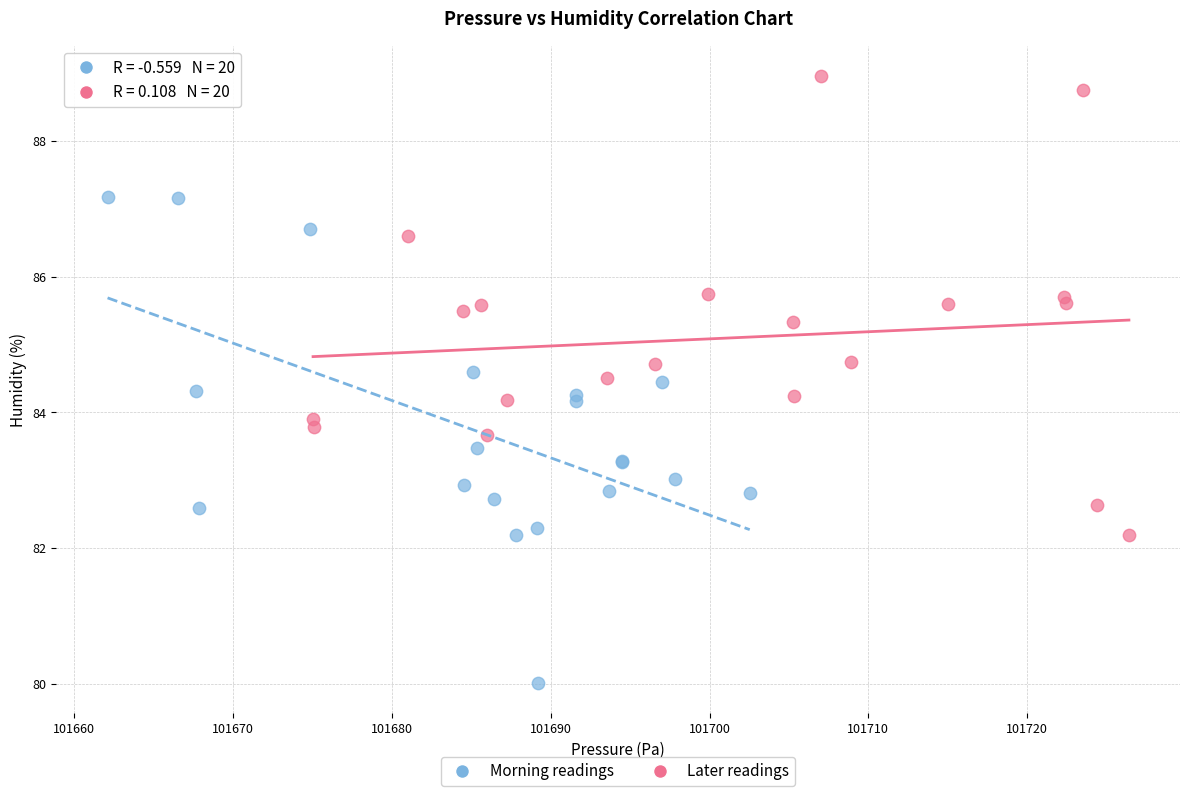

Which series has the widest spread of Y values?

Morning readings